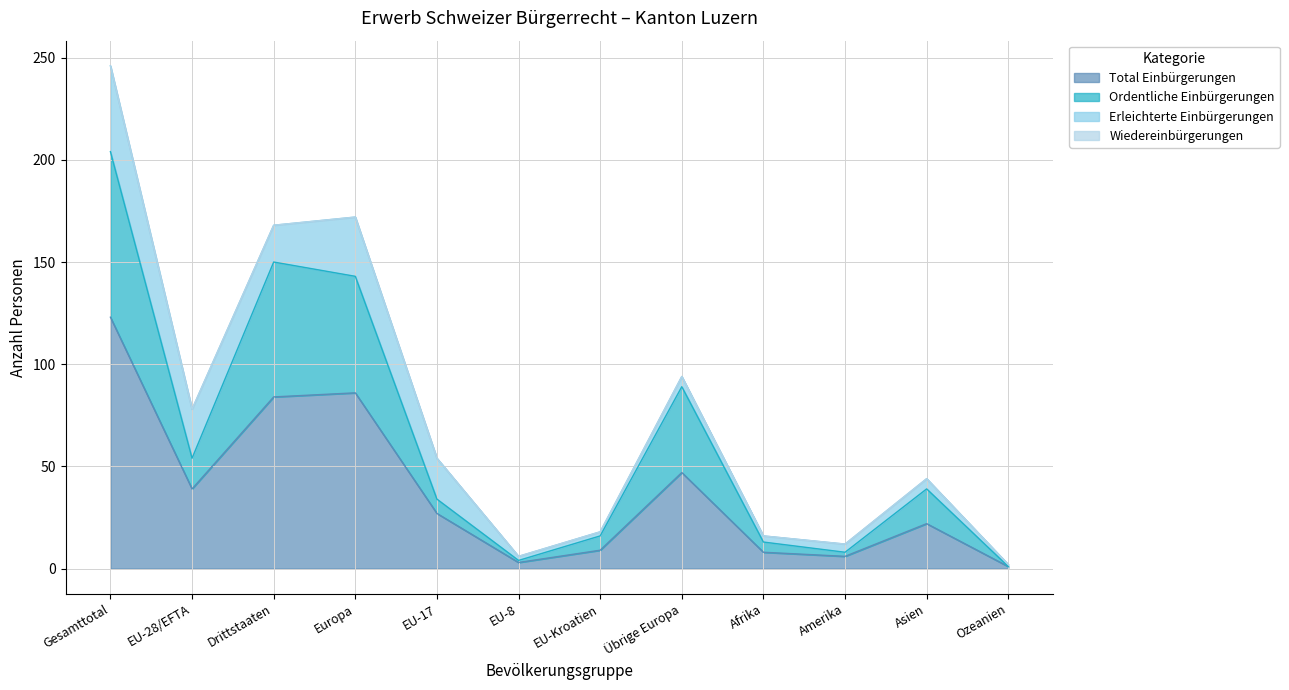

How many lines are shown in the chart?

4